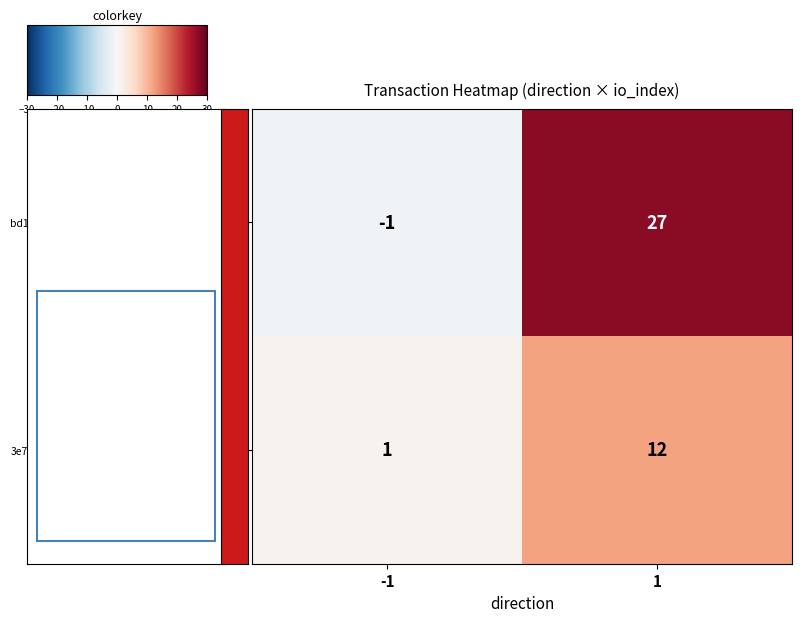

Rank the series at 1 from lowest to highest value.

3e792f1f4e2f23315b0509a08e329b381d40b60…, bd1e2d0b2fcfaf652f0aac06ab6a296d5b8d72b…